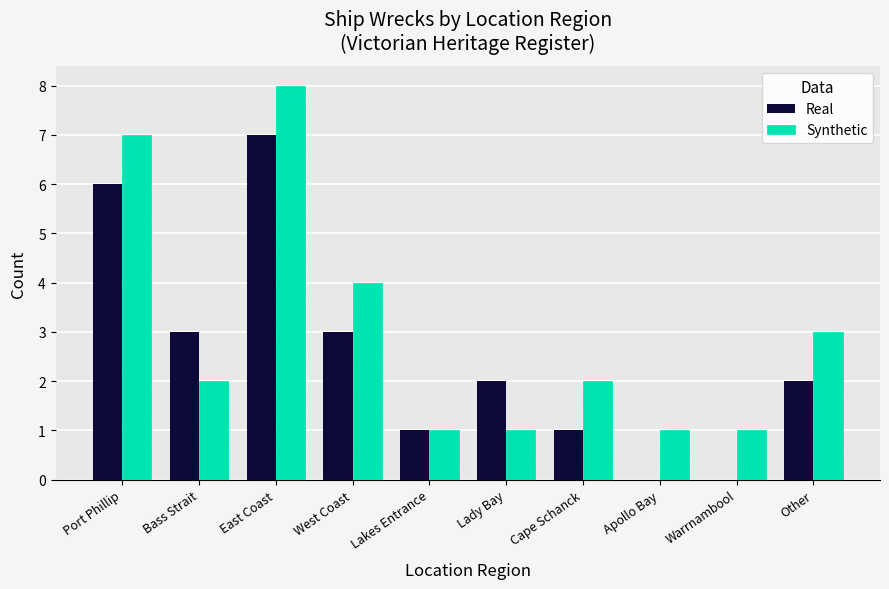

What is the maximum value shown in the chart?

8